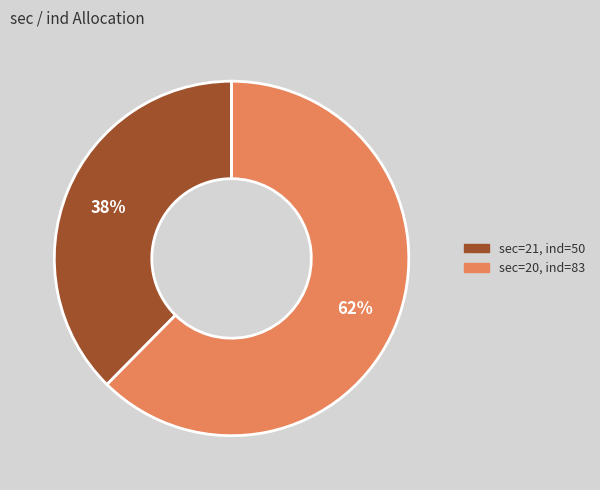

Does any single category account for the majority?

Yes